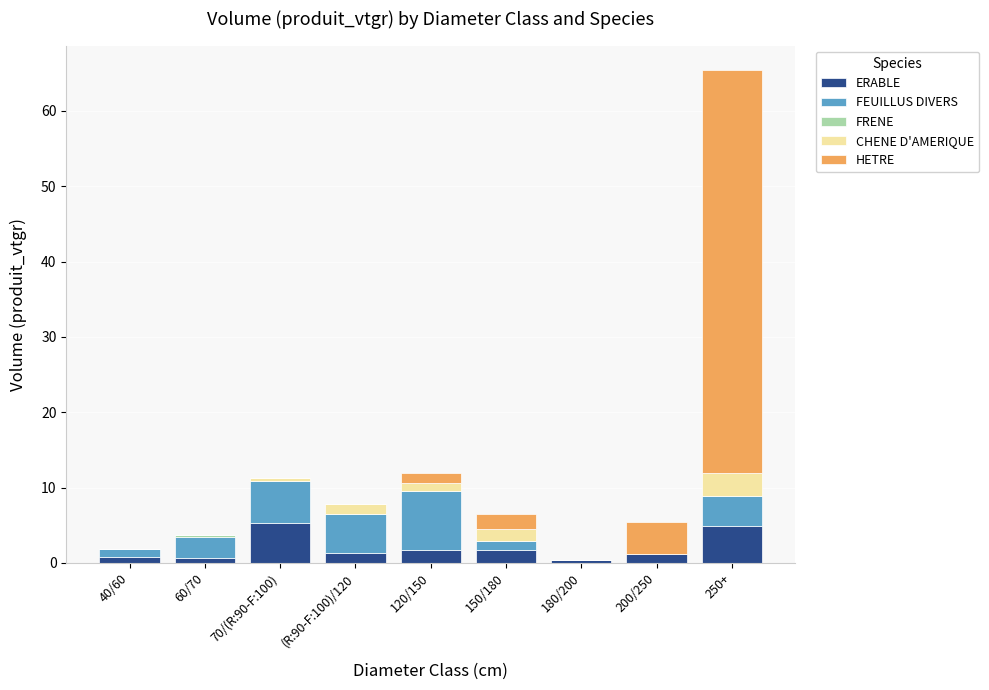

Are the bars horizontal?

No